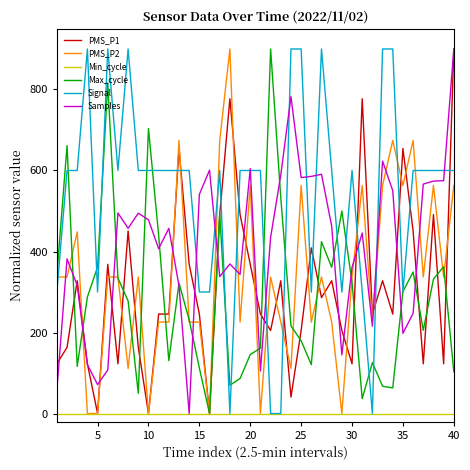

Which series has the largest total across all categories?

Signal